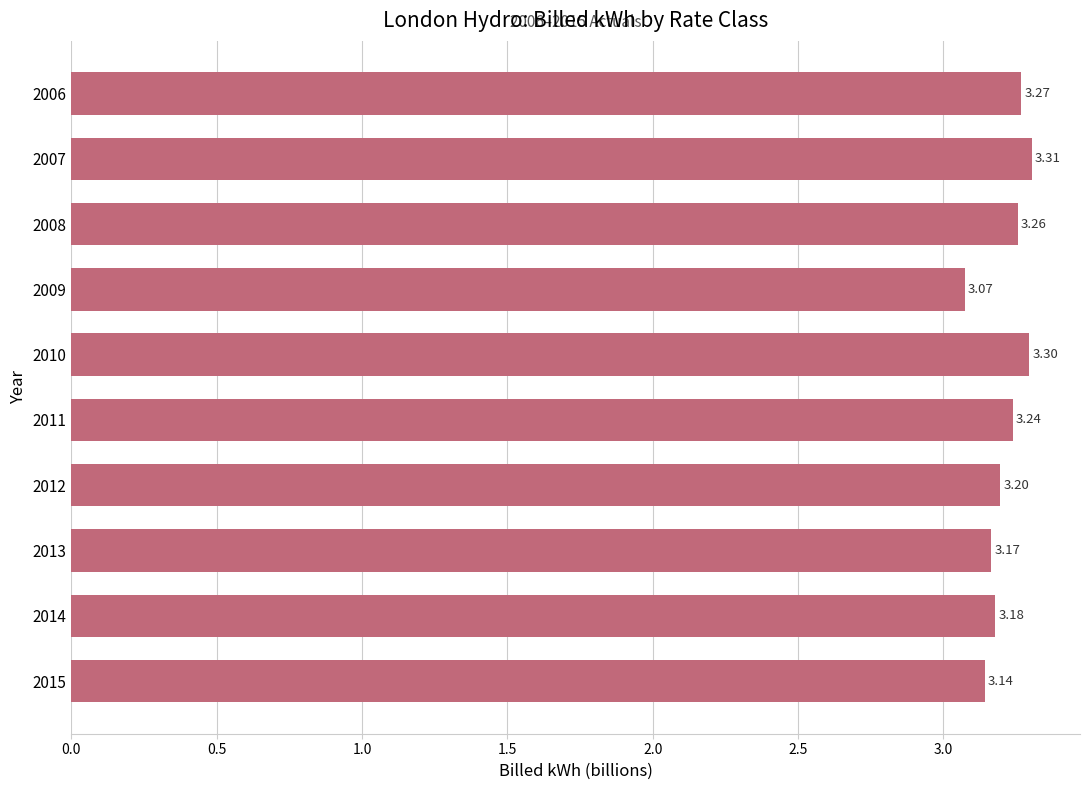

Which label corresponds to the largest value in the chart?

2007